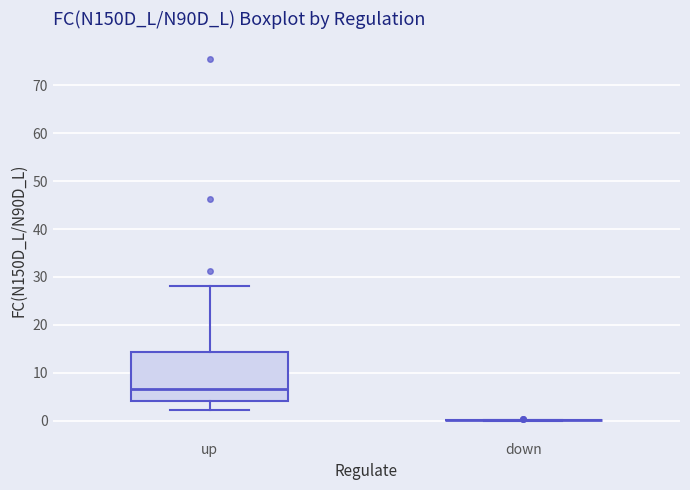

Where does the upper whisker of the box for up end on the y-axis? The values are not printed on the chart, so give them approximately, as read against the axis.

28